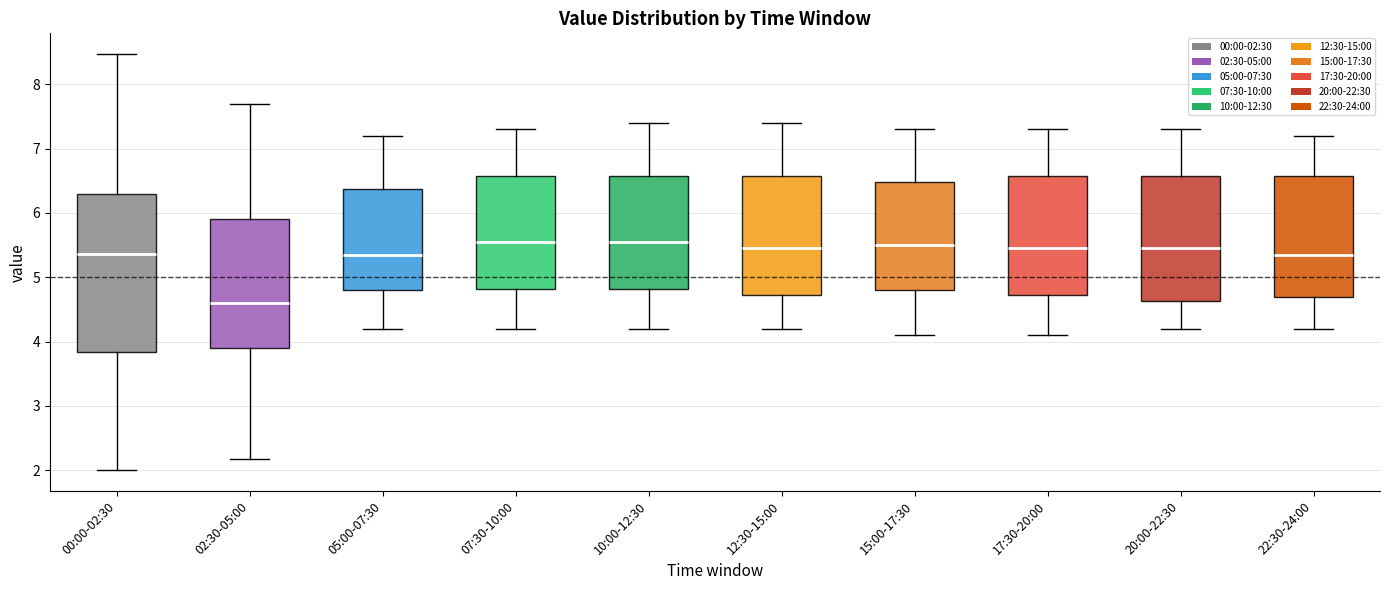

Where does the upper whisker of the box for 05:00-07:30 end on the y-axis? The values are not printed on the chart, so give them approximately, as read against the axis.

7.2